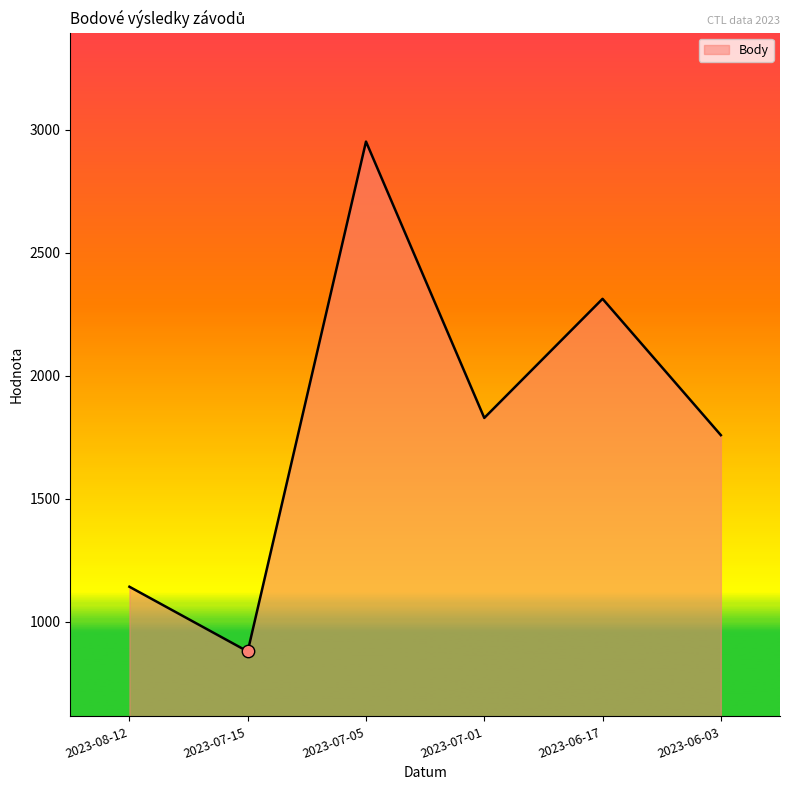

What is the change in value from 2023-07-15 to 2023-07-05?

+2072